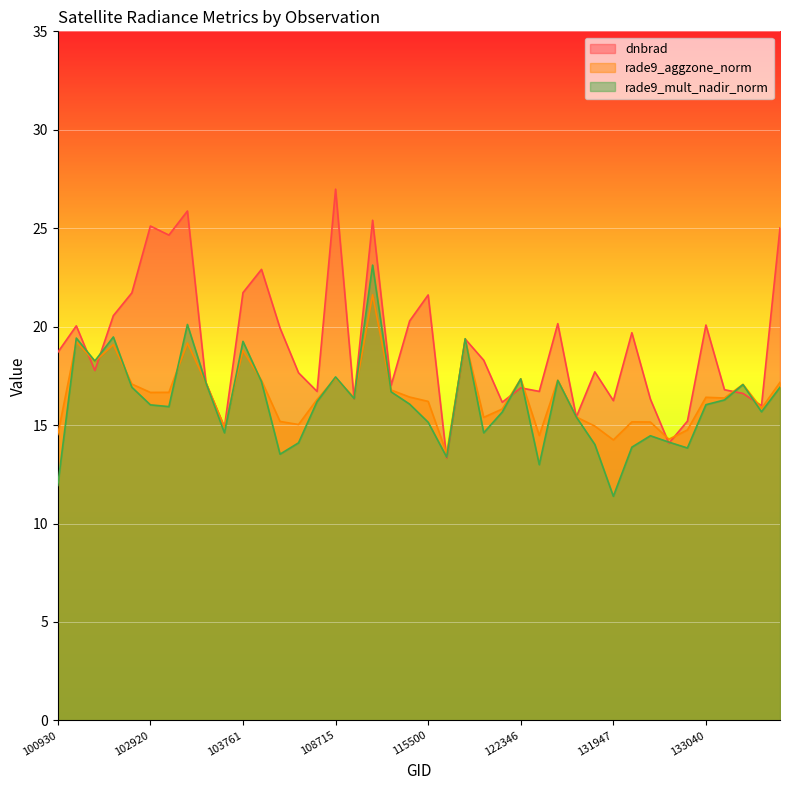

Which category has the highest value in the rade9_aggzone_norm series?

110299